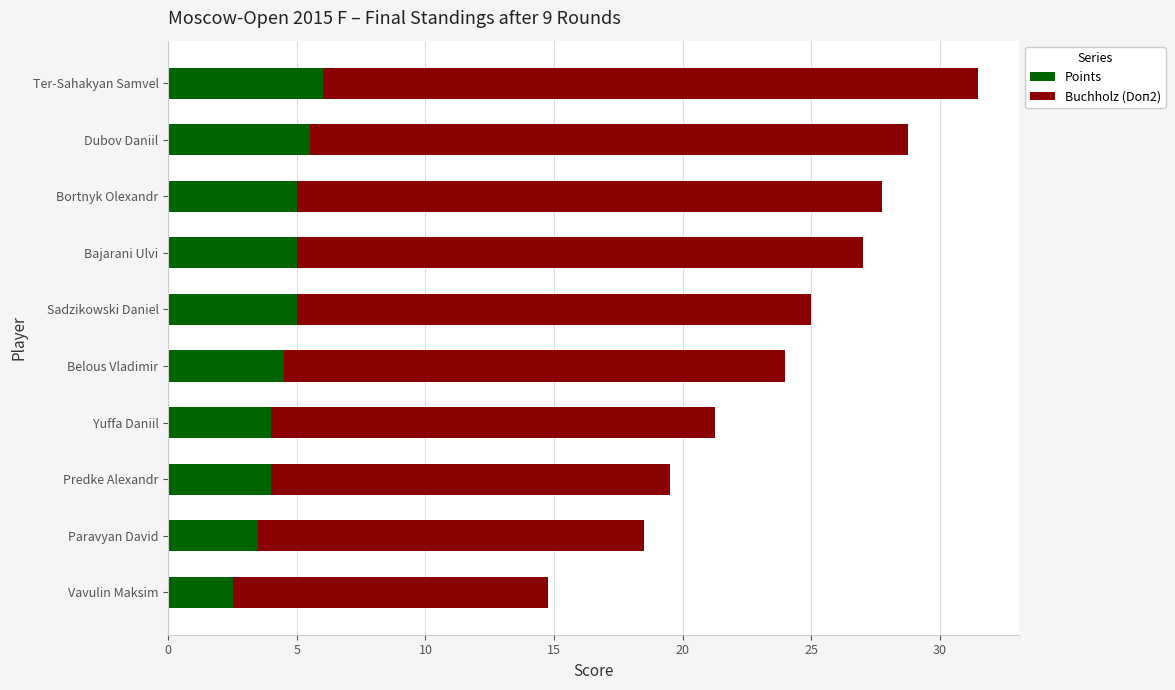

What is the average value of the Points series?

4.5